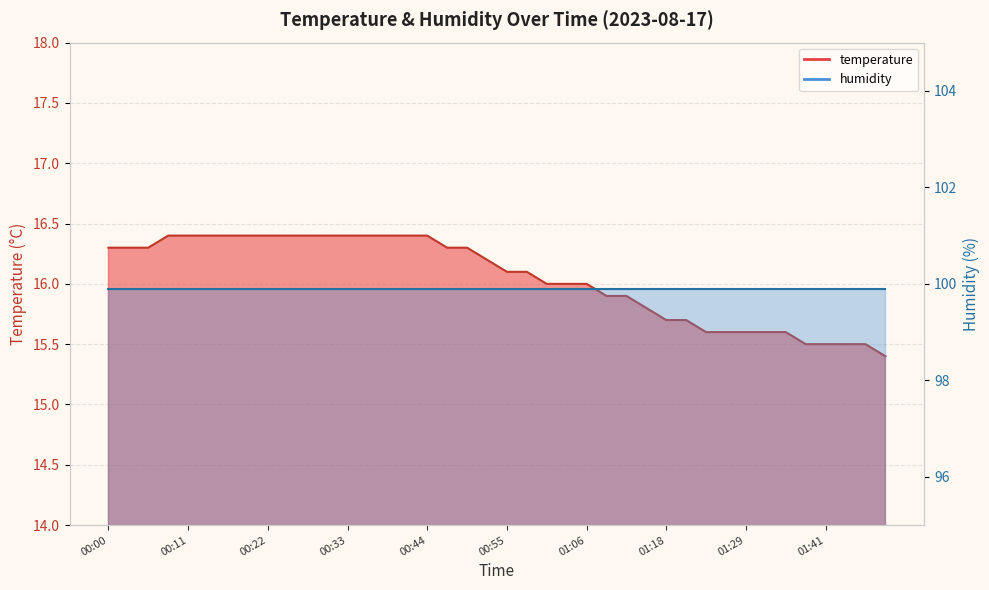

What is the smallest value displayed?

15.4